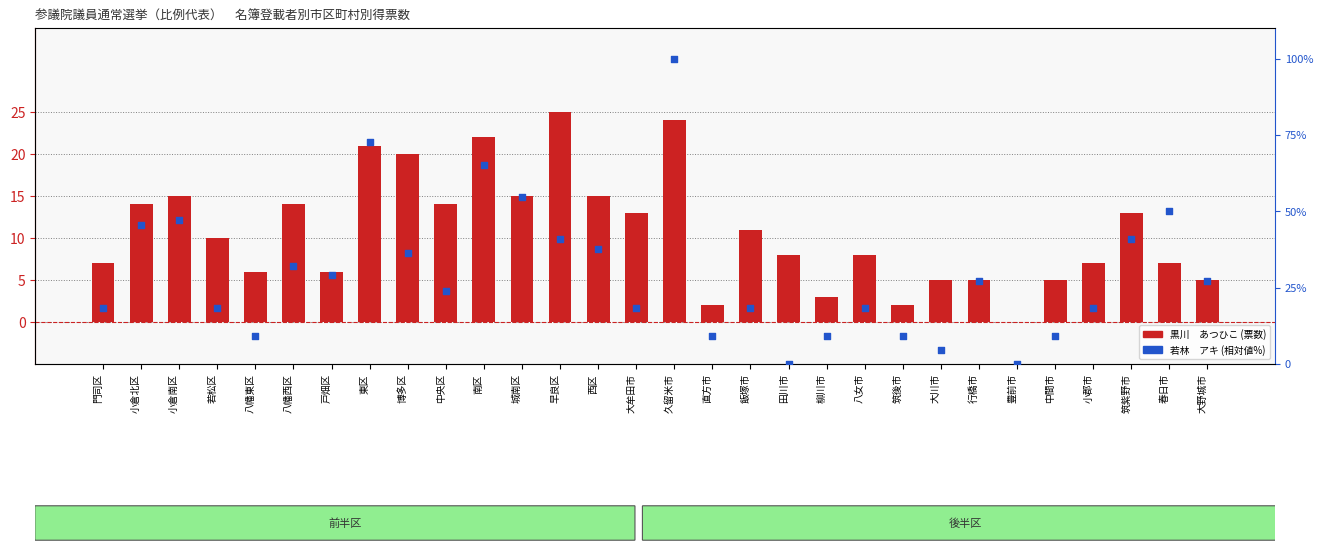

What is the total value across all series at 南区?

87.1